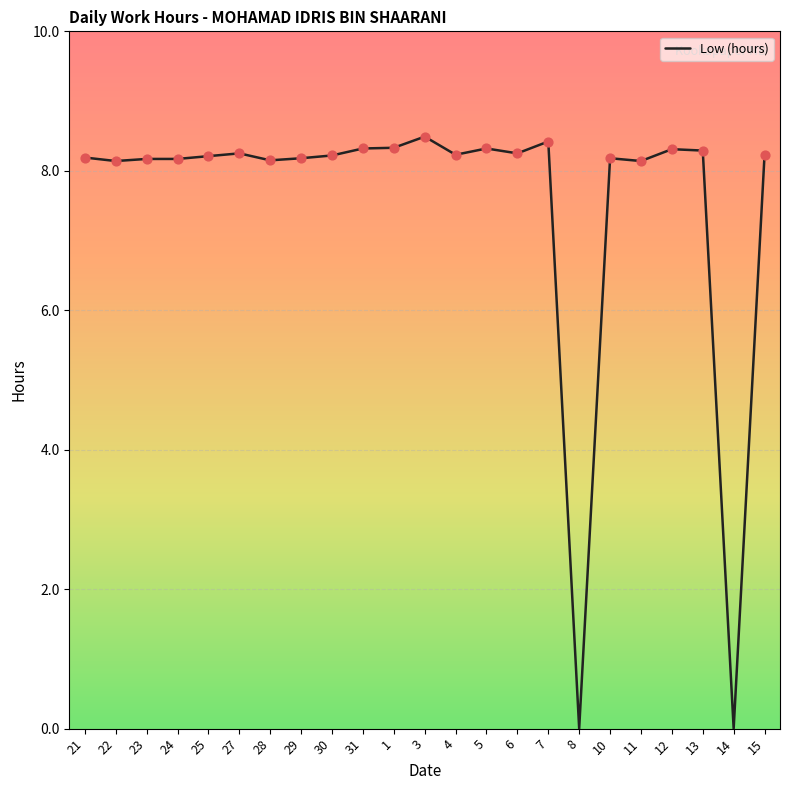

What is the ratio of the value at 28 to the value at 10?

1.0